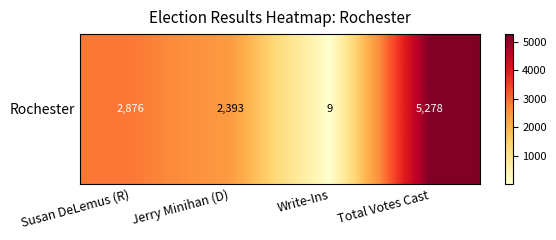

How many data points are less than 2876?

2